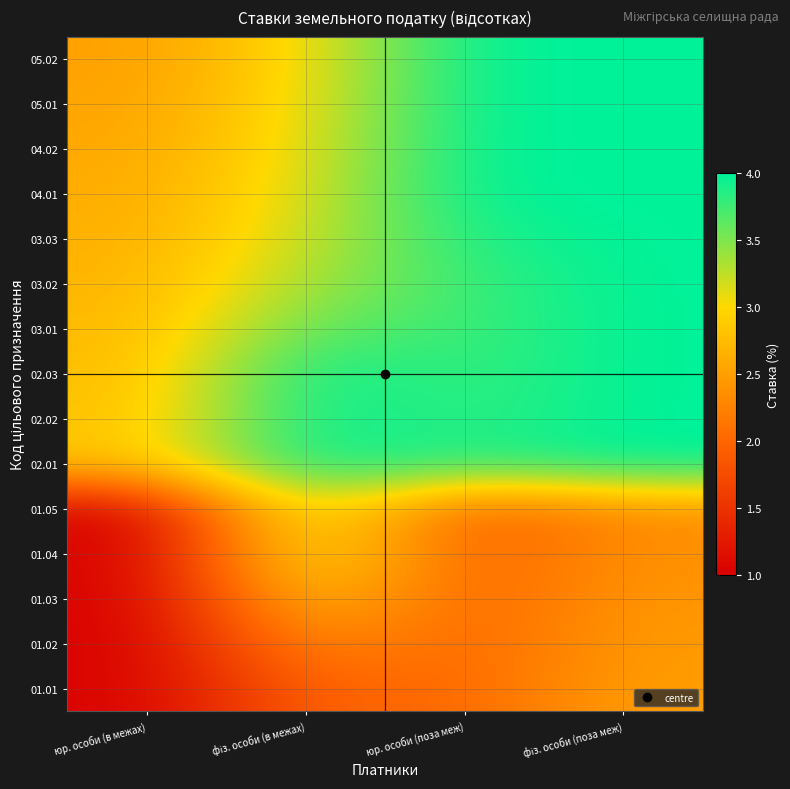

At фіз. особи (поза меж), list the series in order from largest to smallest.

02.01, 02.02, 02.03, 03.01, 03.02, 03.03, 04.01, 04.02, 05.01, 05.02, 01.01, 01.02, 01.03, 01.04, 01.05